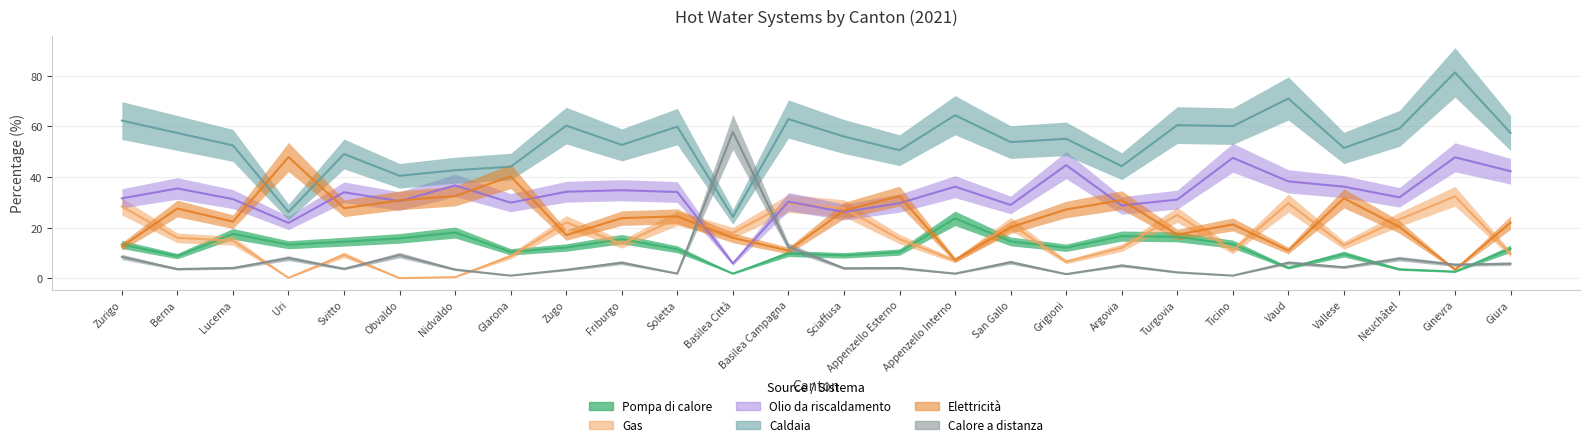

Between Obvaldo and Vaud, which series saw the biggest shift?

Caldaia